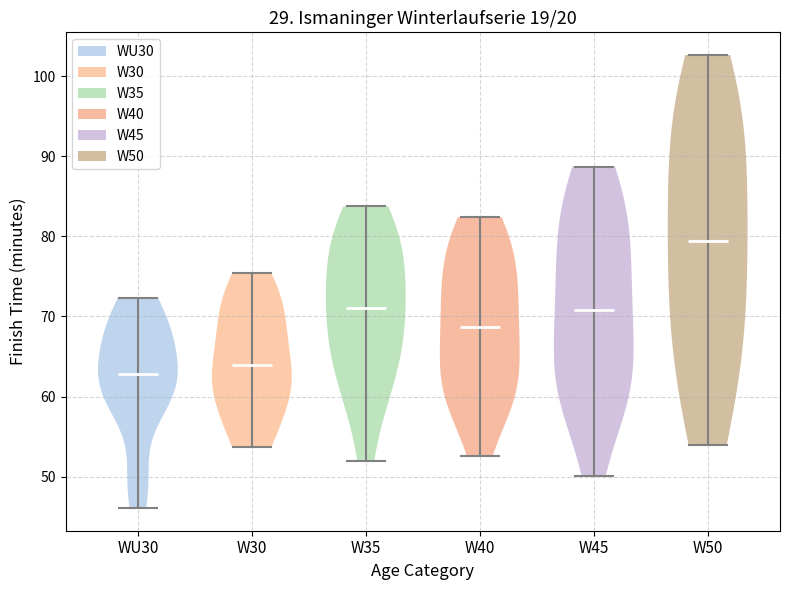

What is the lowest point the violin for W30 reaches on the y-axis? The values are not printed on the chart, so give them approximately, as read against the axis.

54